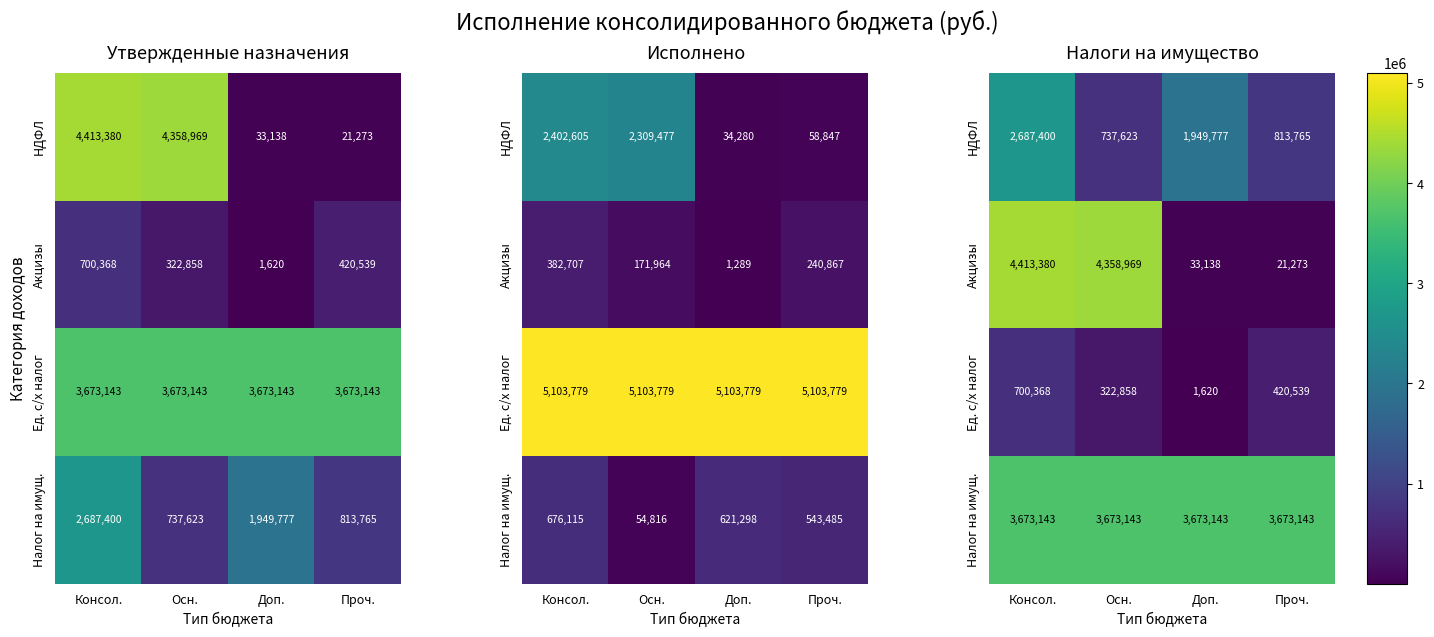

At which label is Ед. с/х налог closest to 350994?

Осн.